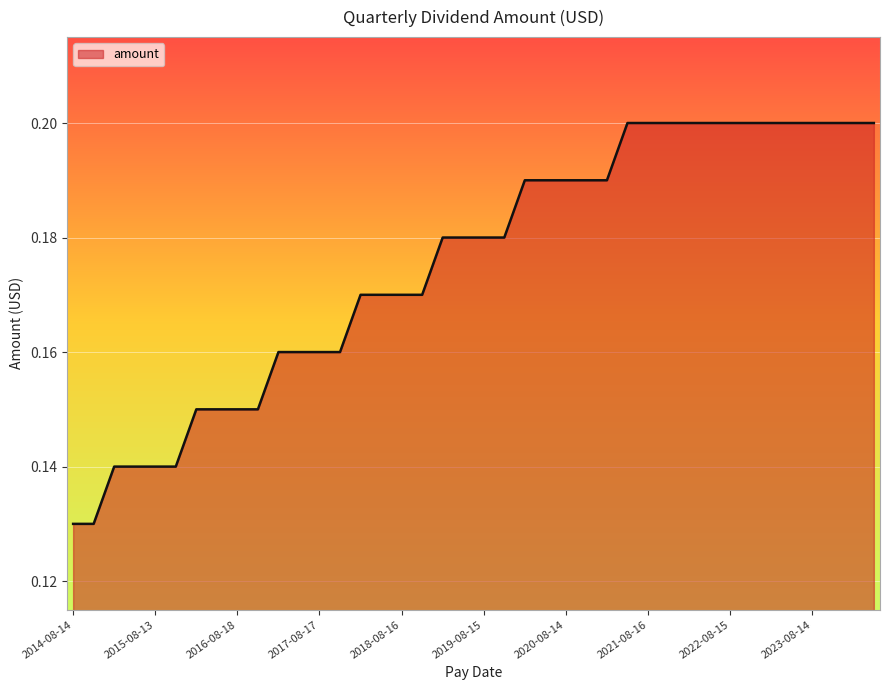

List the labels in order of value, largest first.

2024-05-15, 2024-02-14, 2023-11-14, 2023-08-14, 2023-05-15, 2023-02-14, 2022-11-14, 2022-08-15, 2022-05-16, 2022-02-14, 2021-11-15, 2021-08-16, 2021-05-17, 2021-02-15, 2020-11-16, 2020-08-14, 2020-05-15, 2020-02-14, 2019-11-15, 2019-08-15, 2019-05-16, 2019-02-14, 2018-11-15, 2018-08-16, 2018-05-17, 2018-02-15, 2017-11-16, 2017-08-17, 2017-05-18, 2017-02-16, 2016-11-17, 2016-08-18, 2016-05-16, 2016-02-18, 2015-11-19, 2015-08-13, 2015-05-14, 2015-02-13, 2014-11-10, 2014-08-14